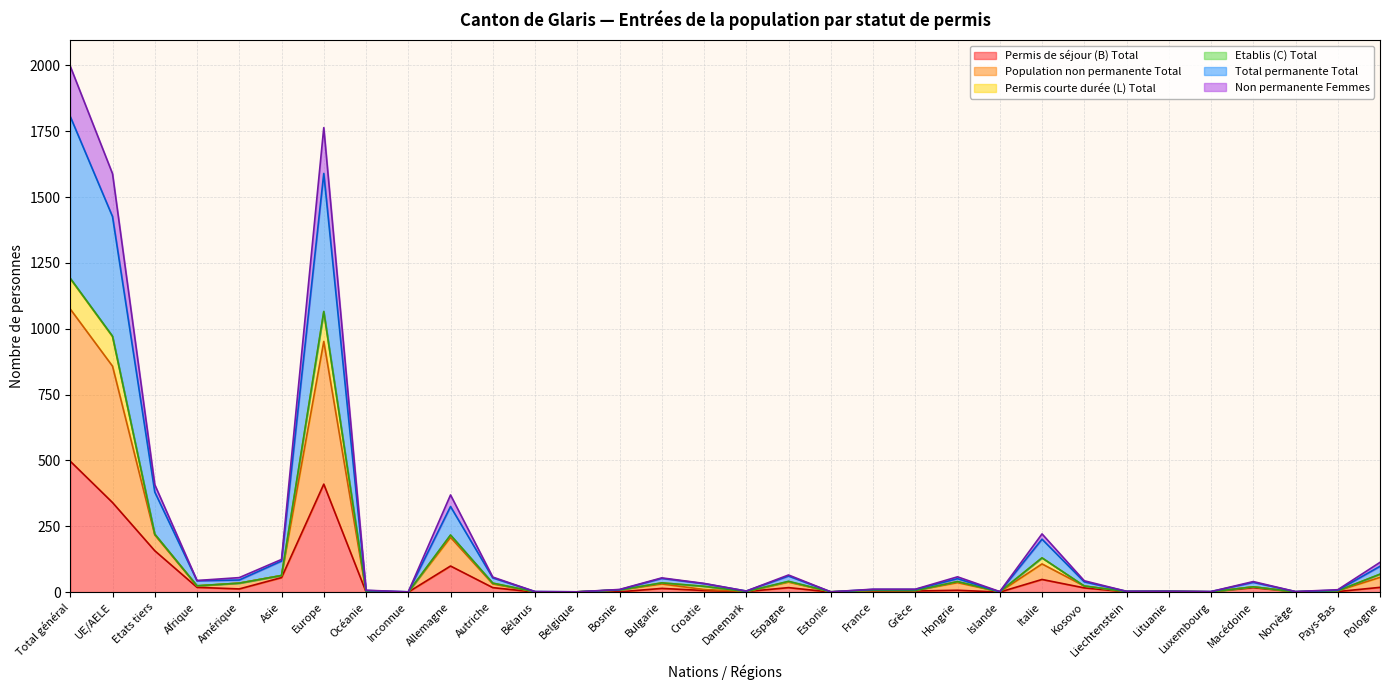

What is the maximum value for Permis de séjour (B) Total?

497